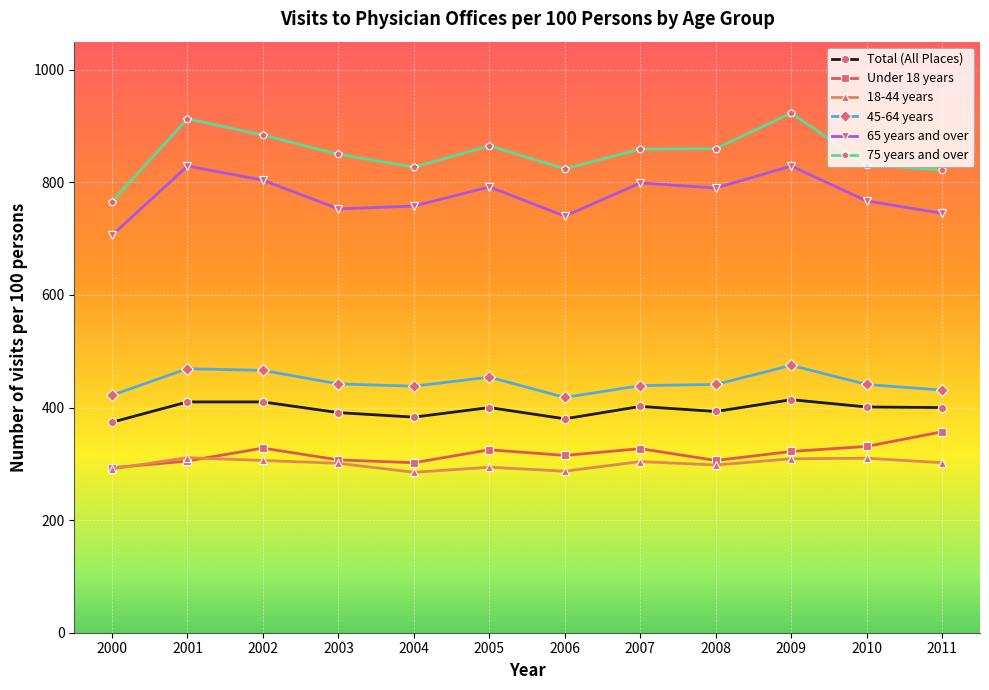

Is the value of Under 18 years at 2002 greater than the value of 75 years and over at 2008?

No